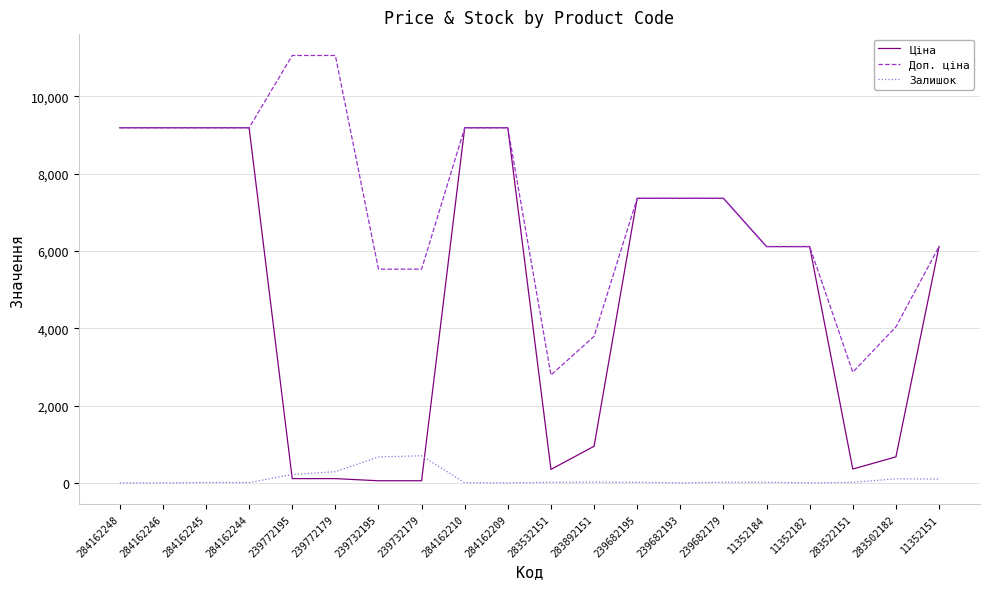

The value of Залишок at 239772195 is 218.0. True or false?

True